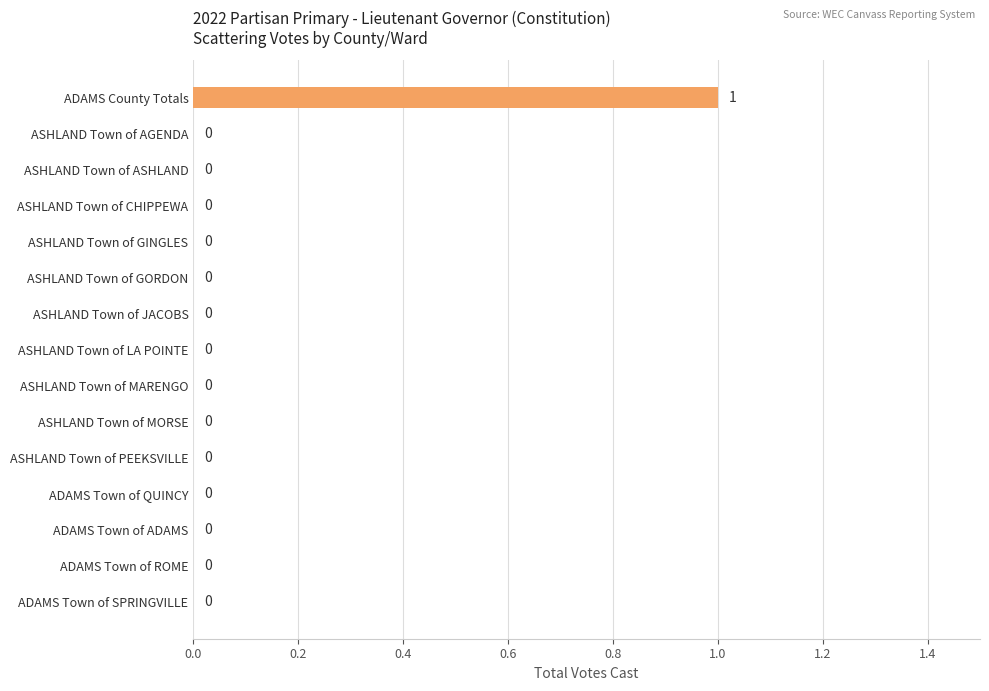

The value at ADAMS Town of SPRINGVILLE is 1. True or false?

False